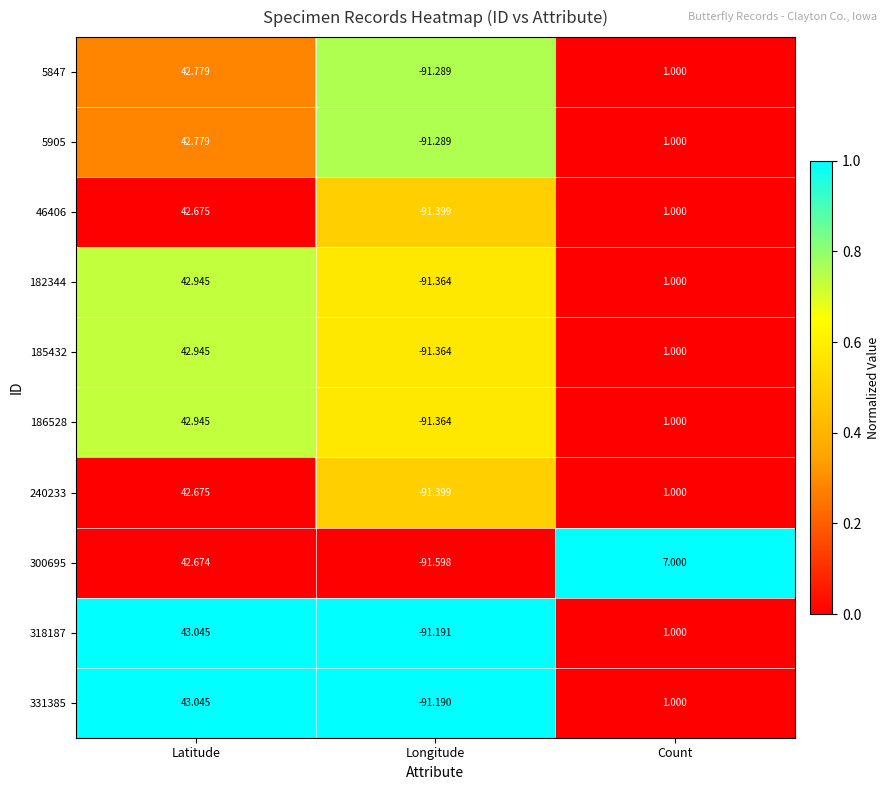

What is the total value across all series at Count?

16.0